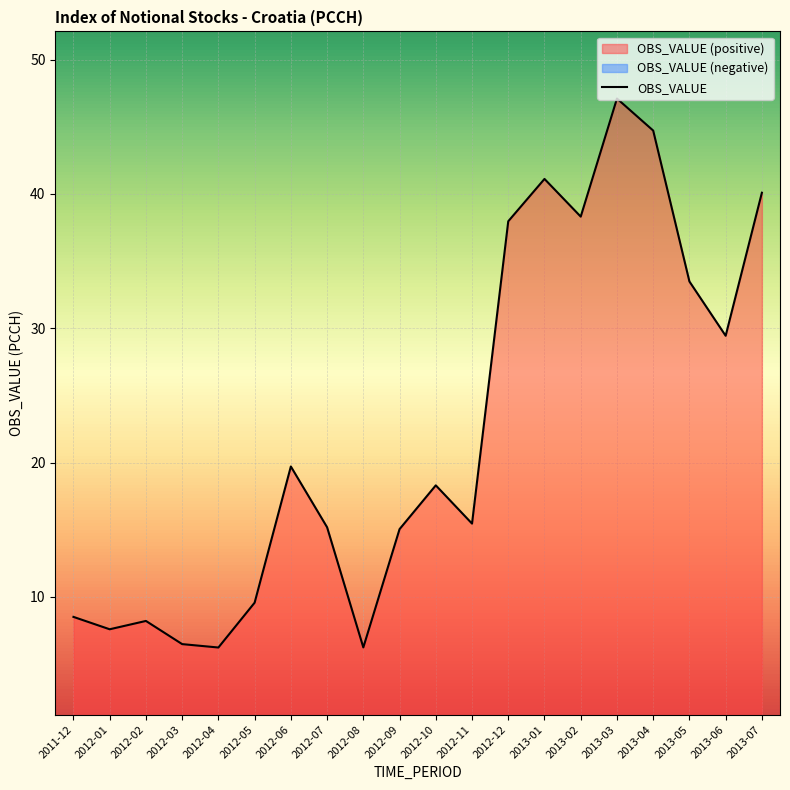

The value at 2012-06 is 13.2. True or false?

False